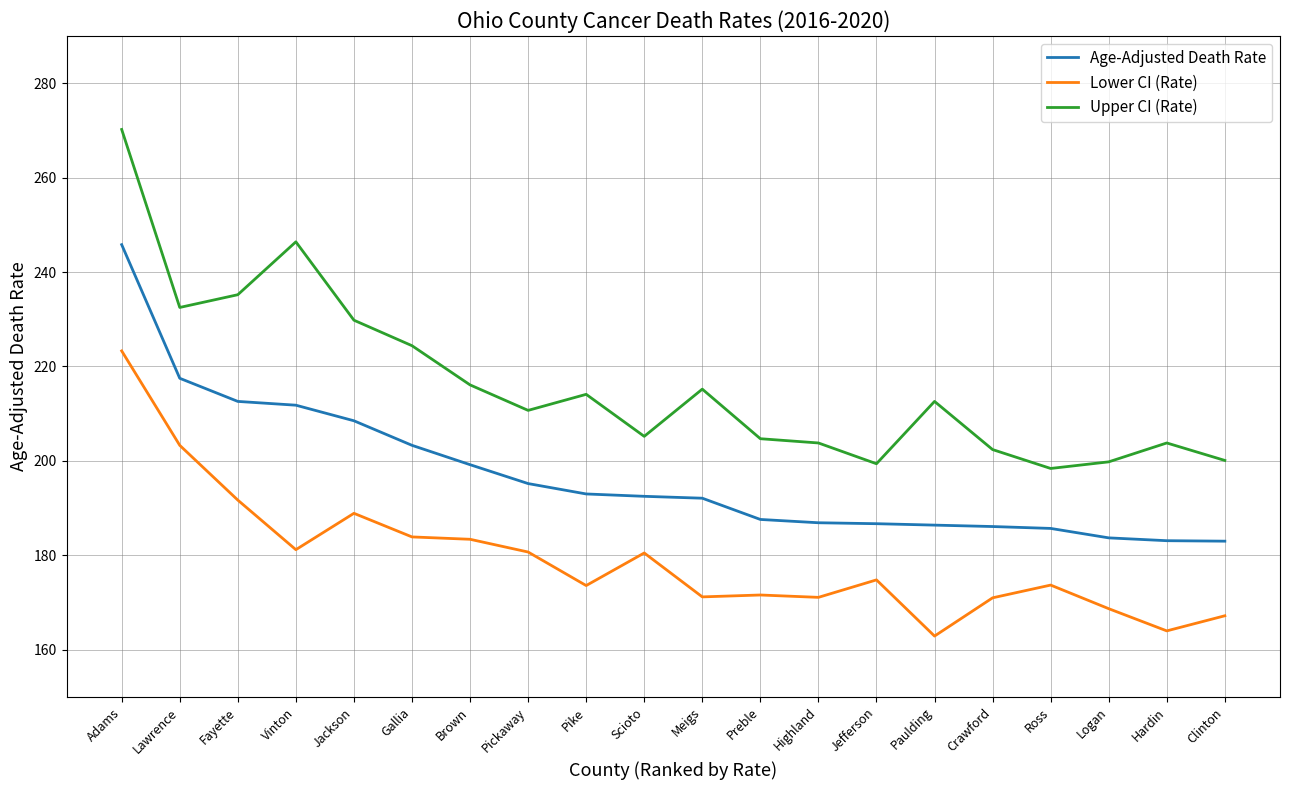

At which category is the sum across all series the highest?

Adams